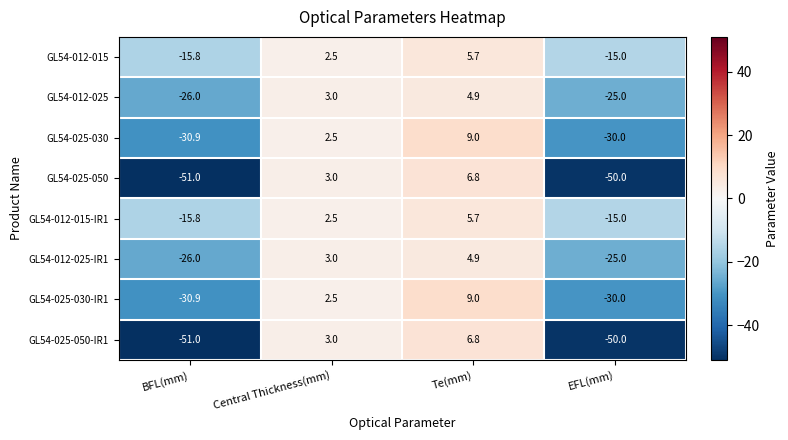

Is it true that GL54-025-030 equals 15.5 at Te(mm)?

False